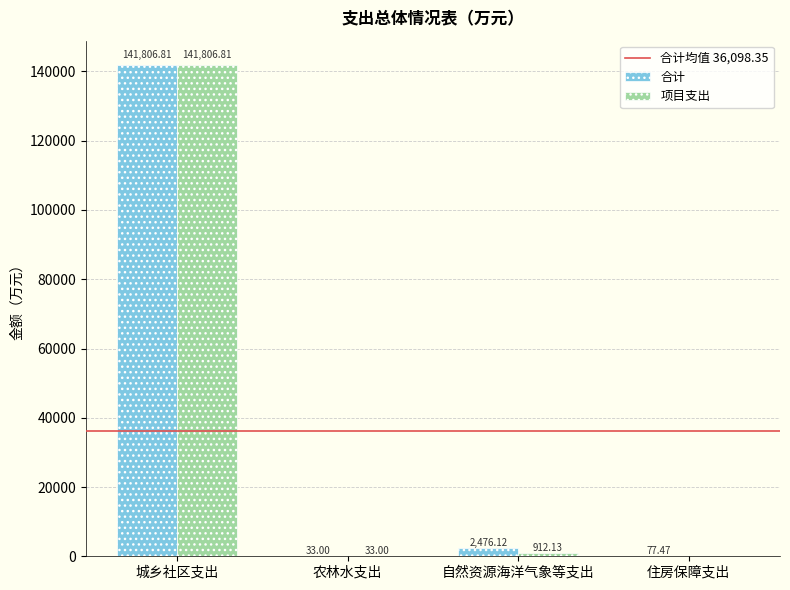

What is the sum of the 合计 values at 住房保障支出 and 城乡社区支出?

141884.3